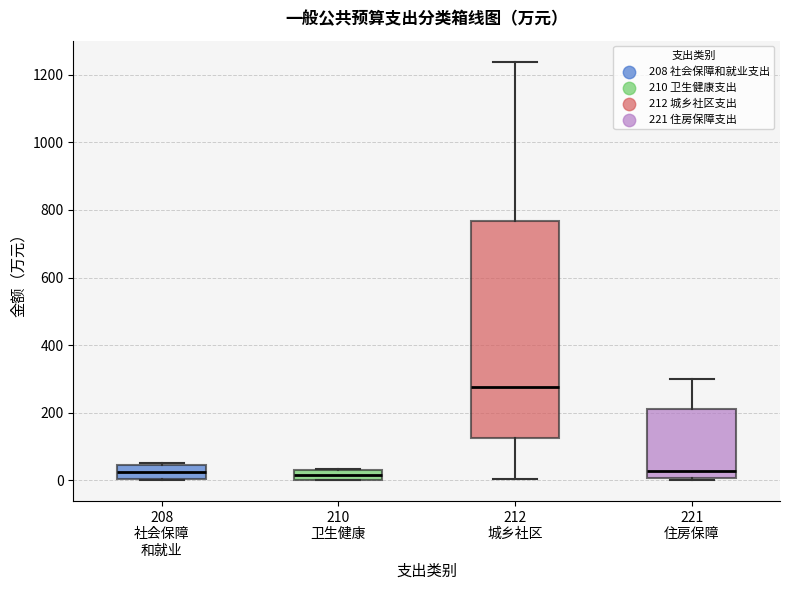

Where is the lower edge of the box for 210 卫生健康 on the y-axis? The values are not printed on the chart, so give them approximately, as read against the axis.

0